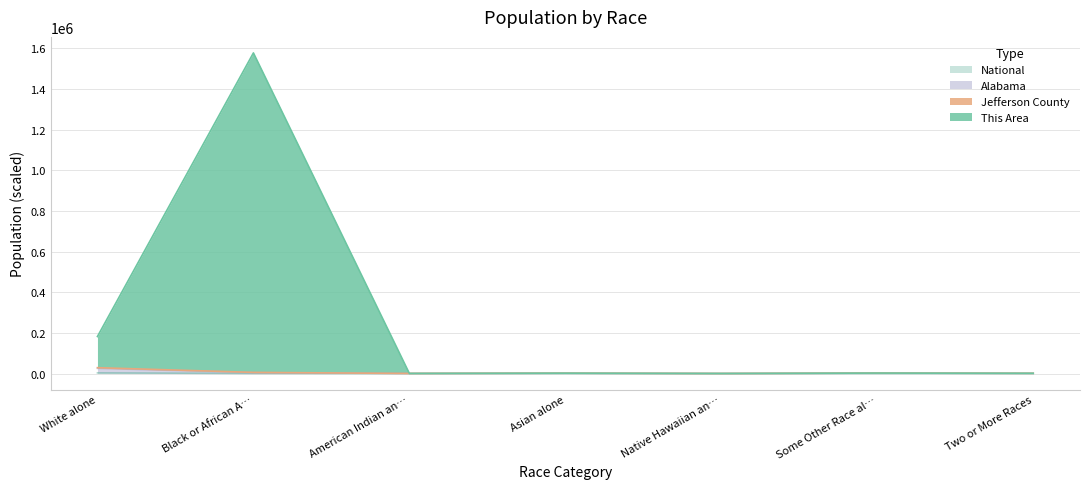

At which category is the sum across all series the highest?

Black or African A…